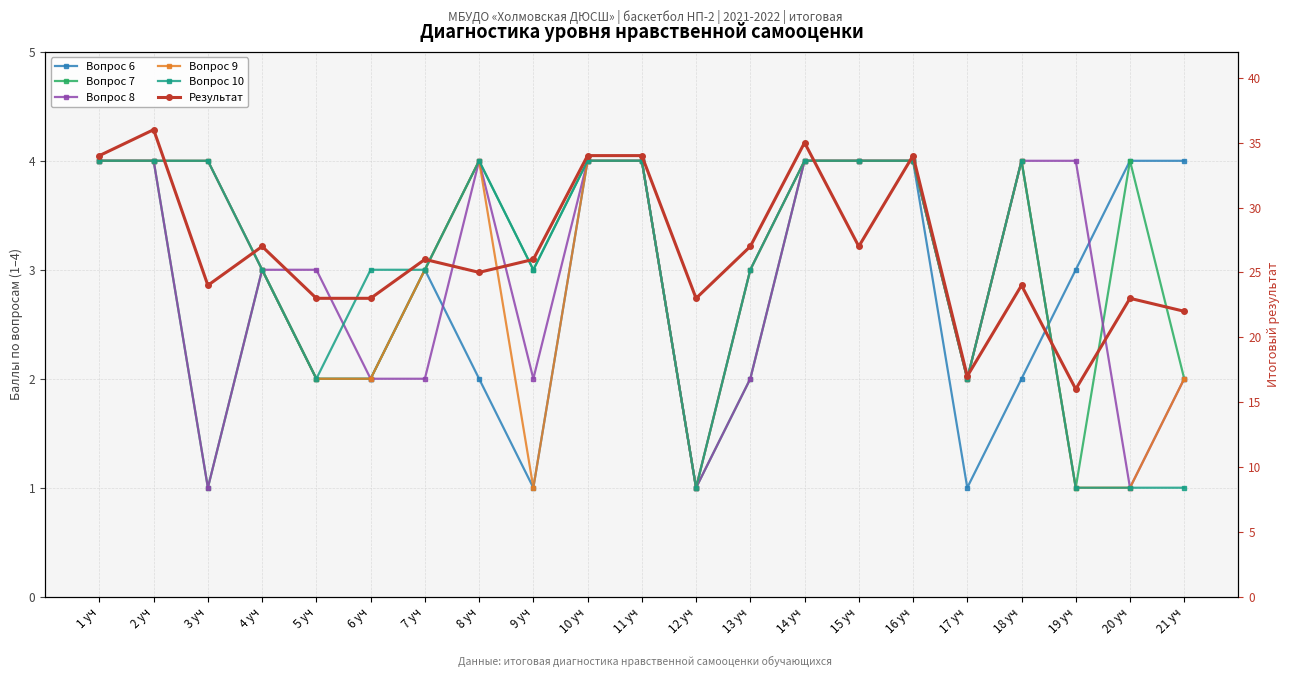

At which category is the sum across all series the highest?

2 уч